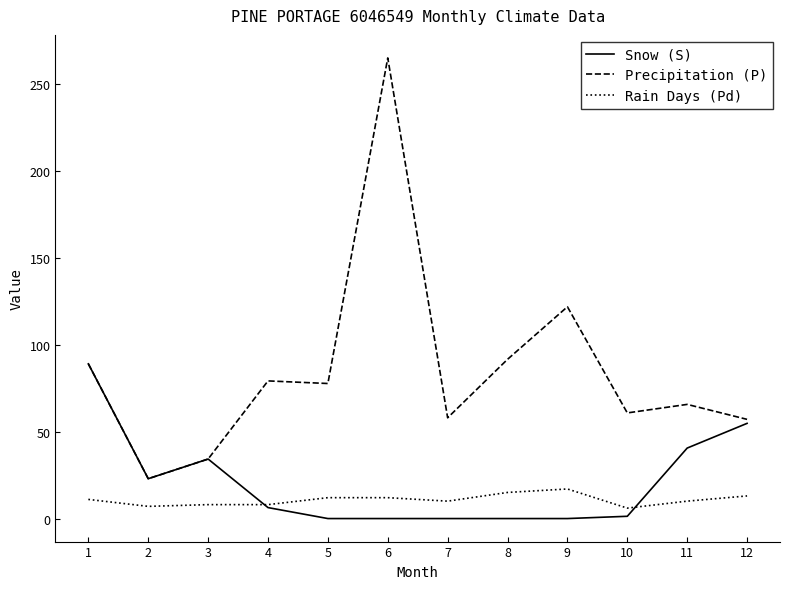

At which label does Precipitation (P) first exceed 77?

1